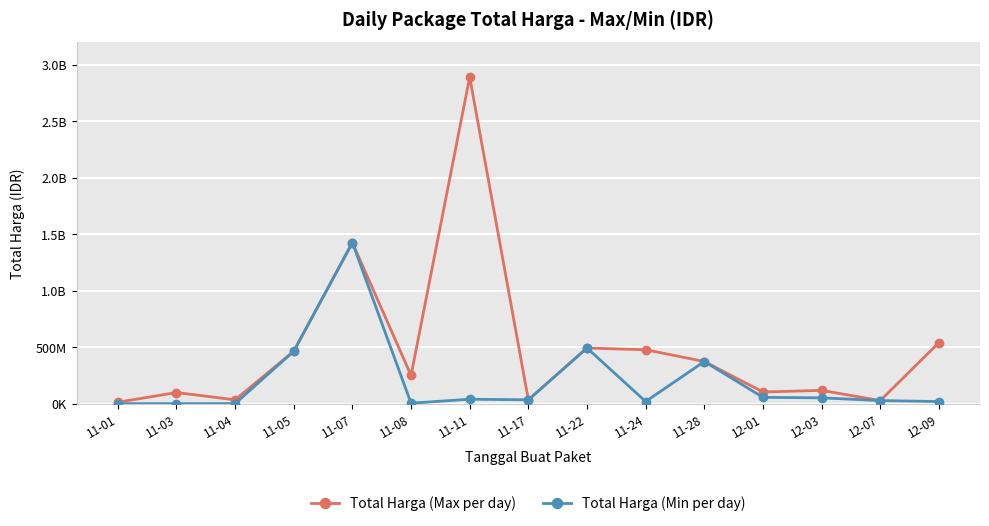

What is the total value across all series at 11-05?

928004200